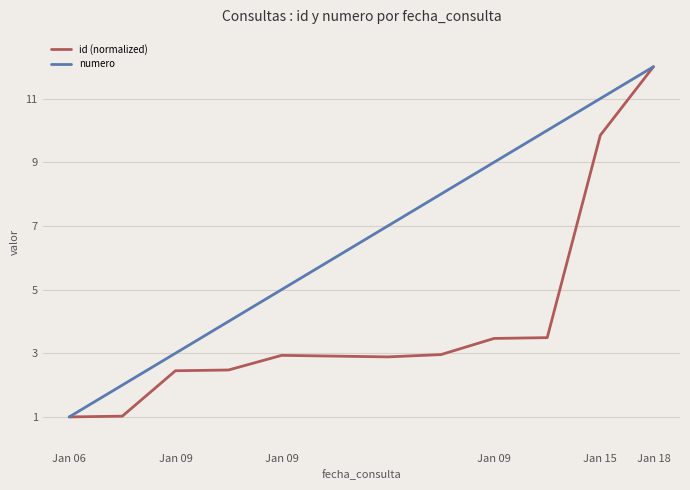

Which series has the largest total across all categories?

numero